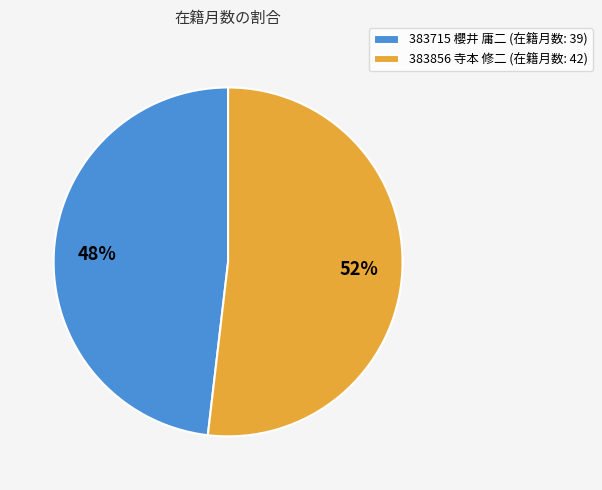

Combined, do 383856 寺本 修二 (在籍月数: 42) and 383715 櫻井 庸二 (在籍月数: 39) account for over 50%?

Yes